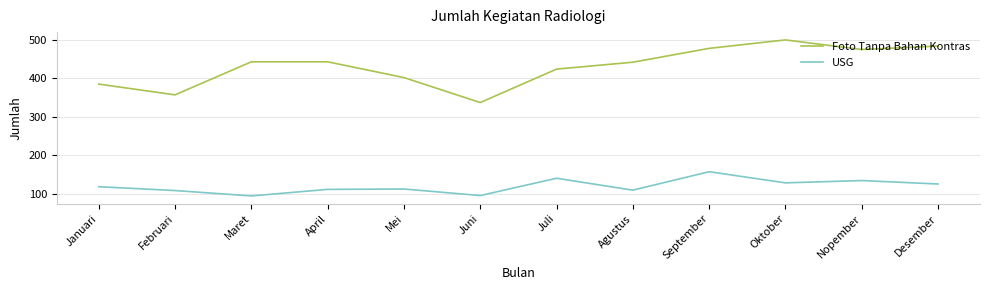

In USG, how many points are higher than both neighbors (excluding endpoints)?

4